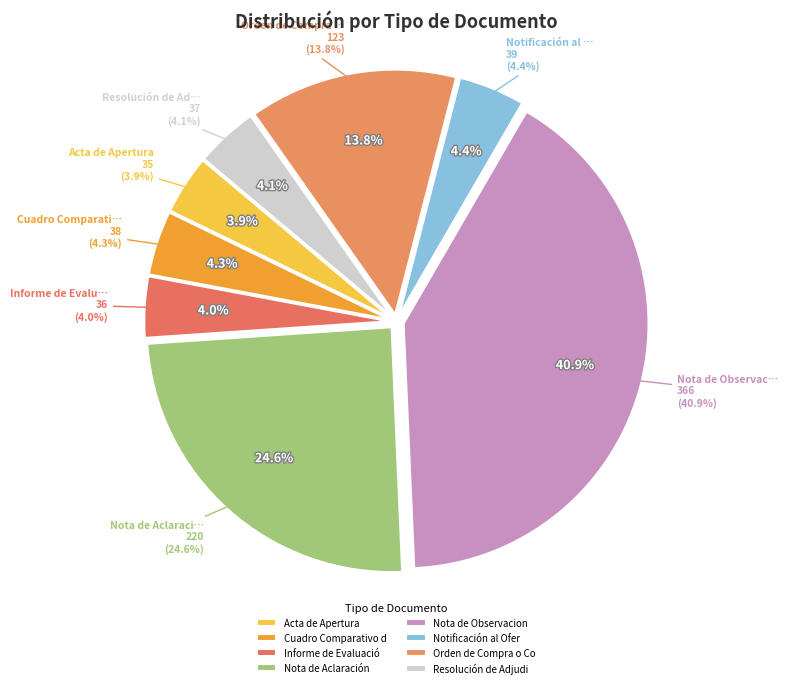

Which has a higher value, Notificación al Oferente or Resolución de Adjudicación?

Notificación al Oferente